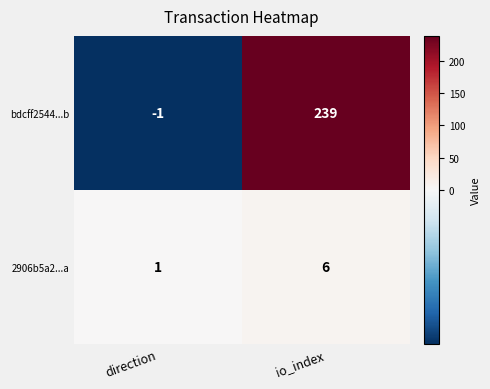

What is the difference between the maximum and minimum values in the bdcff2544...b series?

240